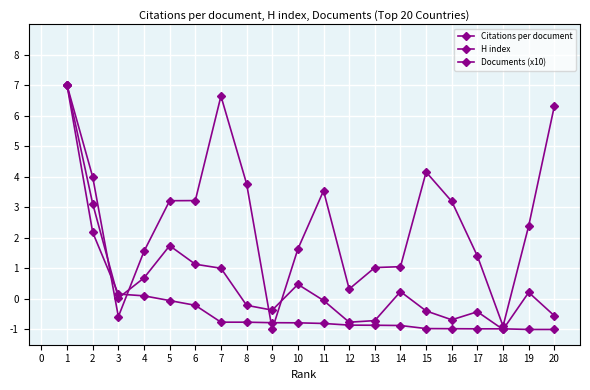

What is the value of the Documents (x10) point at the 14th from the left?

-0.9